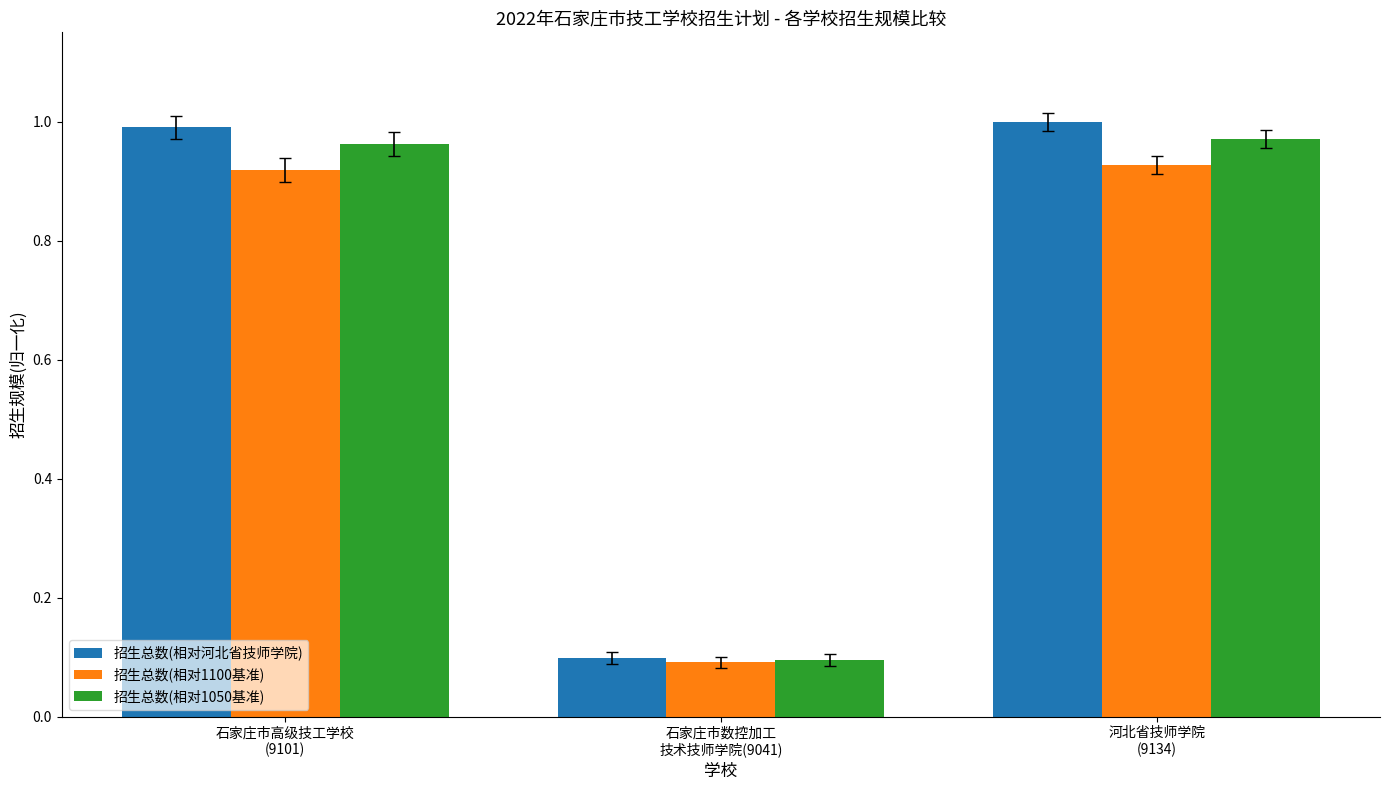

Which series has the largest range (max minus min)?

招生总数(相对河北省技师学院)